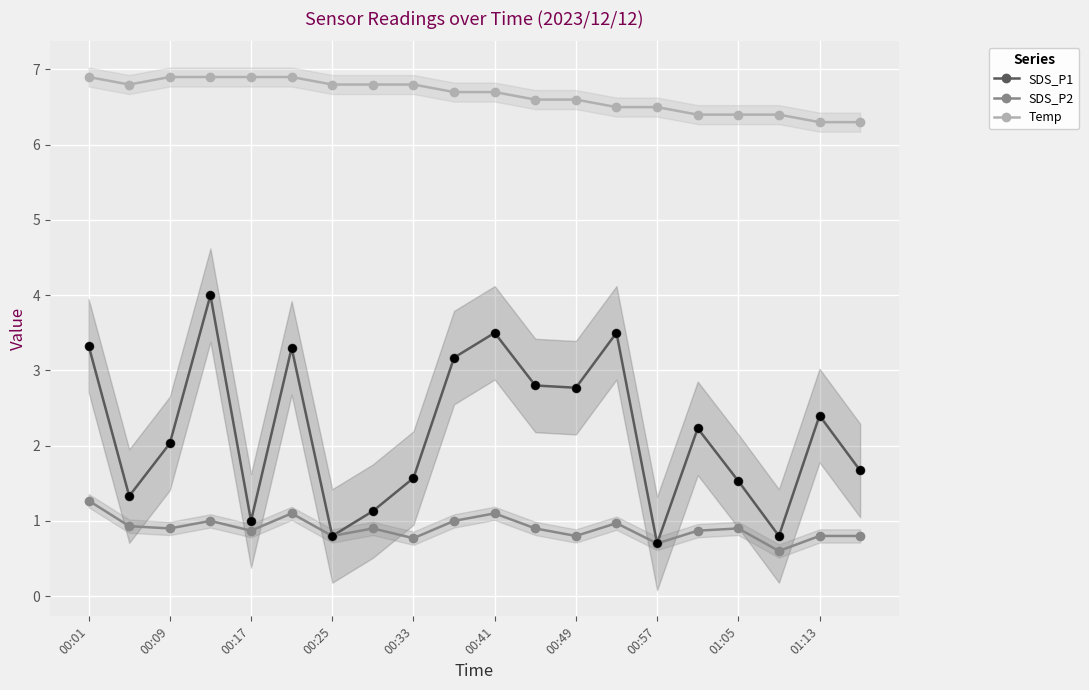

True or false: SDS_P2 and Temp cross at least once.

False